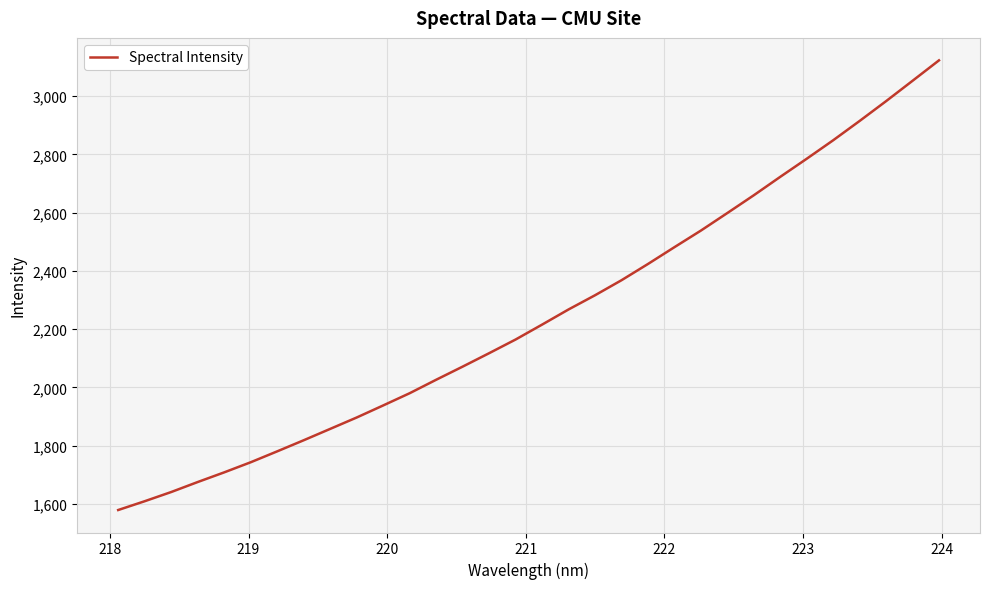

What is the minimum value shown in the chart?

1579.0